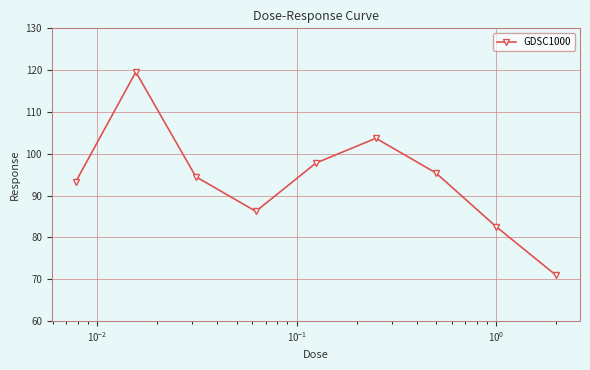

What is the difference between the maximum and minimum values?

48.6